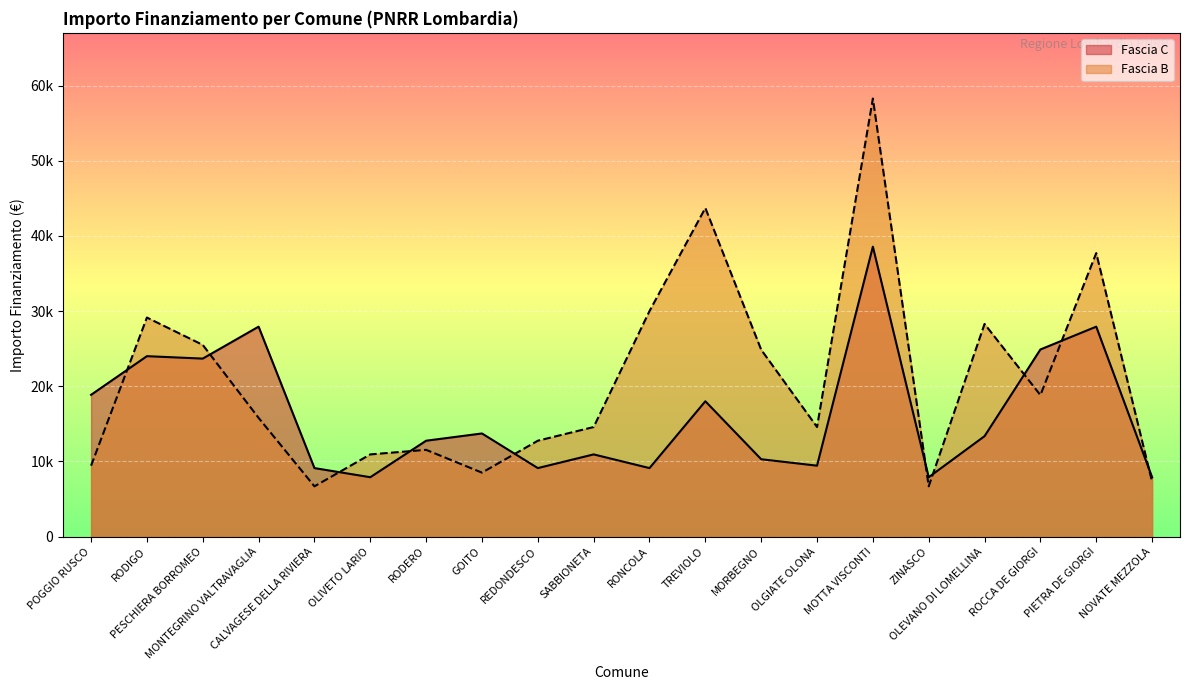

What is the label of the 13th point from the right?

GOITO